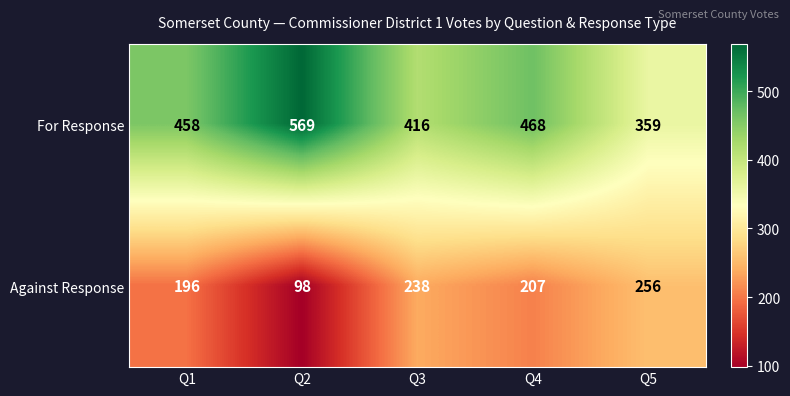

What is the minimum value for Against Response?

98